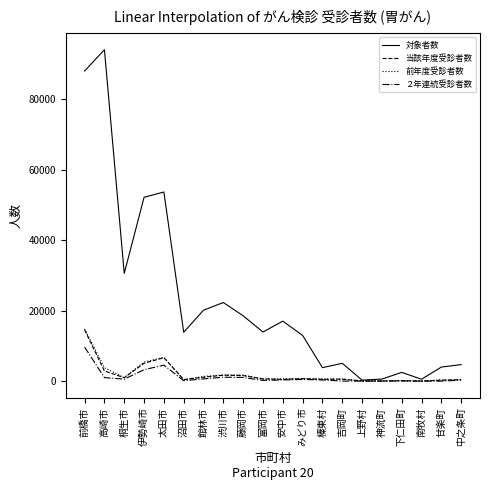

What are all the series names shown in the legend?

対象者数, 当該年度受診者数, 前年度受診者数, ２年連続受診者数